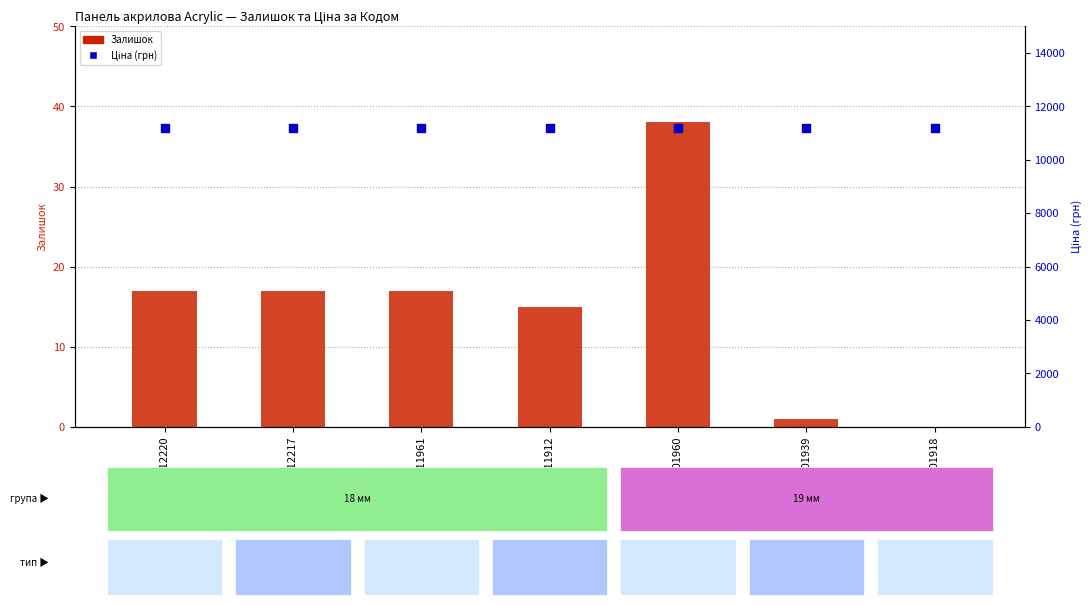

Which series contains the highest Y value?

Ціна